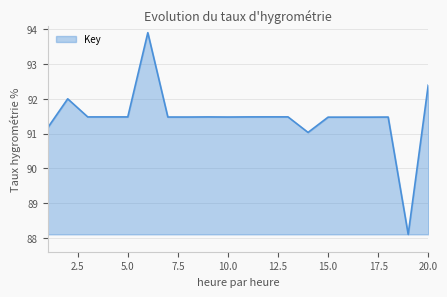

What is the minimum value shown in the chart?

88.1